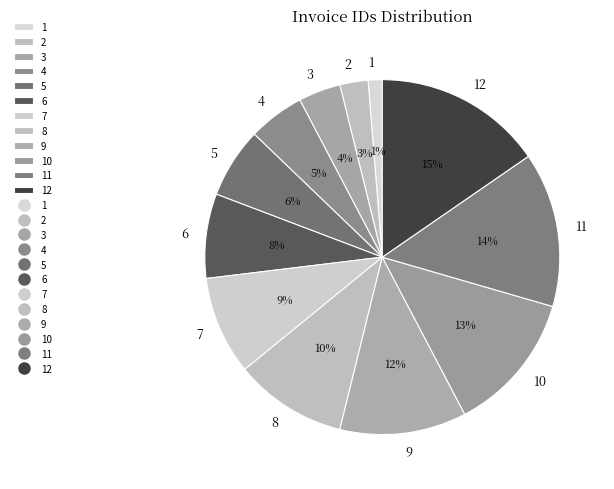

Count the number of slices in the pie.

12